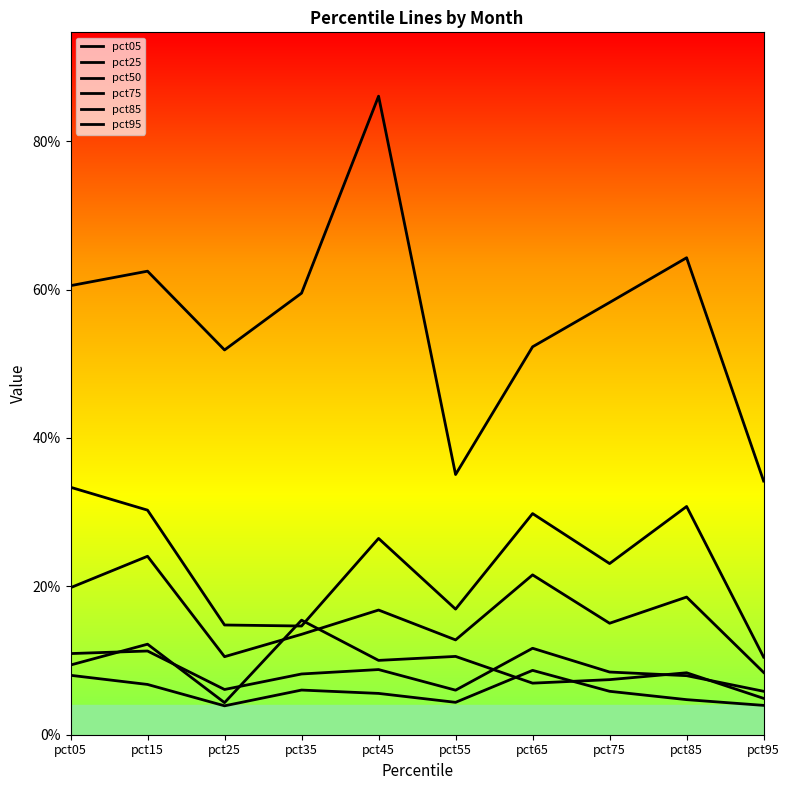

Is this an area chart (filled region under the line)?

No